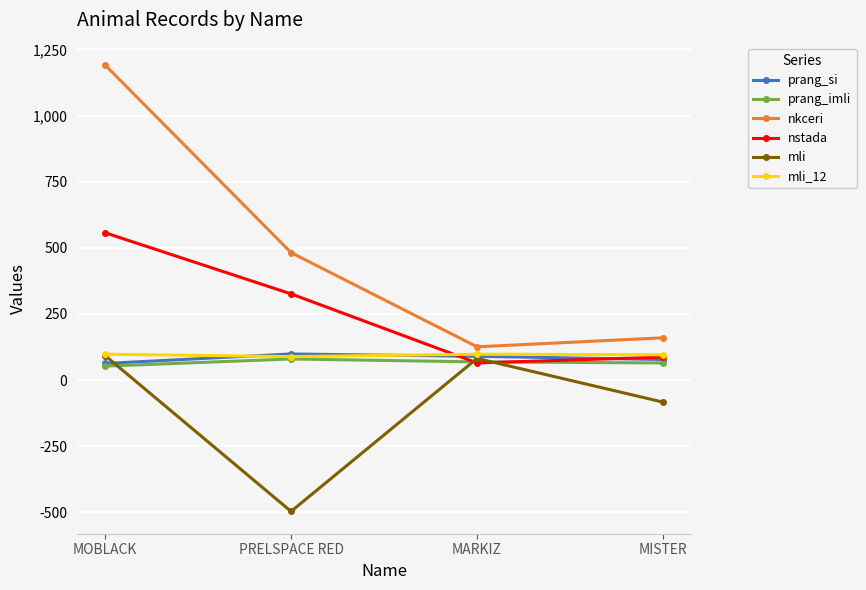

What is the difference between the prang_imli values at MOBLACK and MISTER?

12